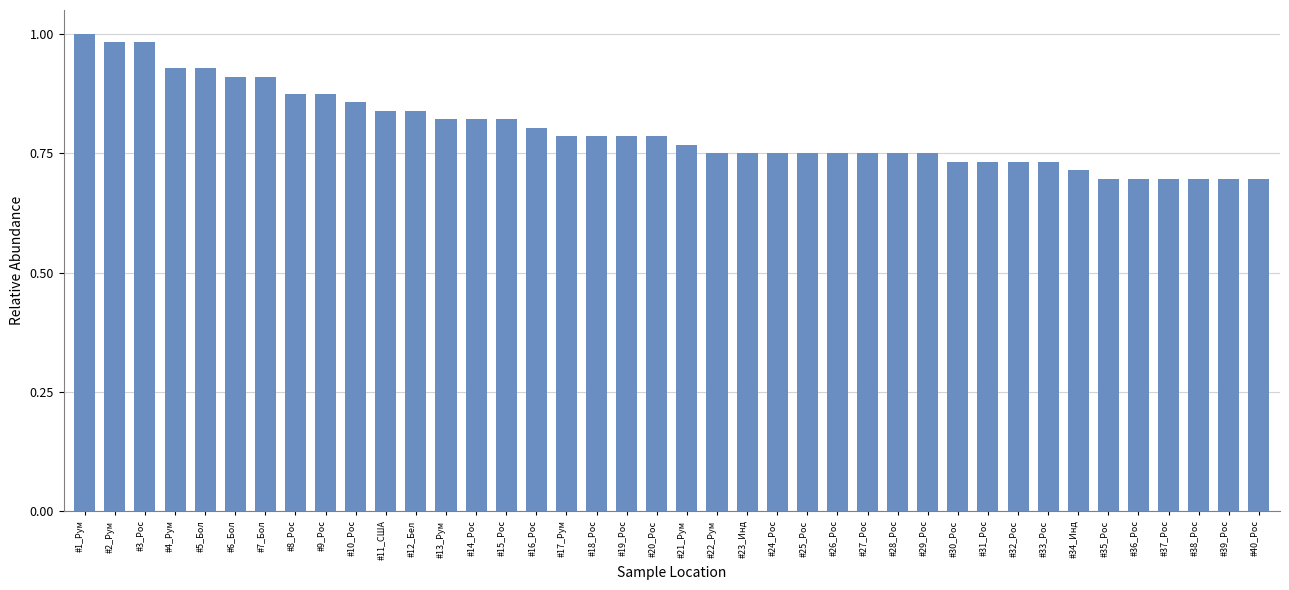

What is the difference between the values at #6_Бол and #34_Инд?

0.2